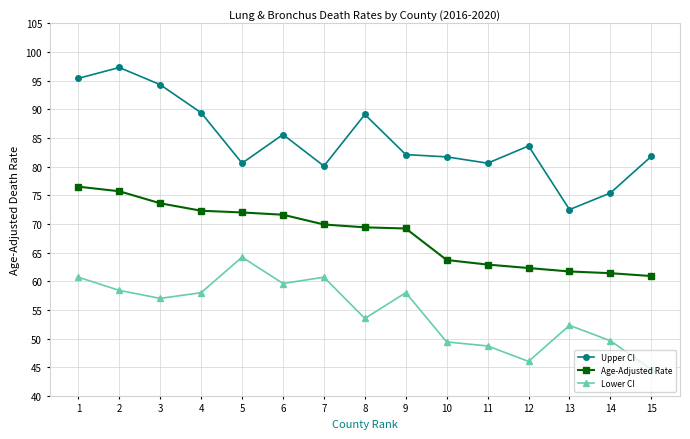

Rank the series by their average value, from lowest to highest.

Lower CI, Age-Adjusted Rate, Upper CI